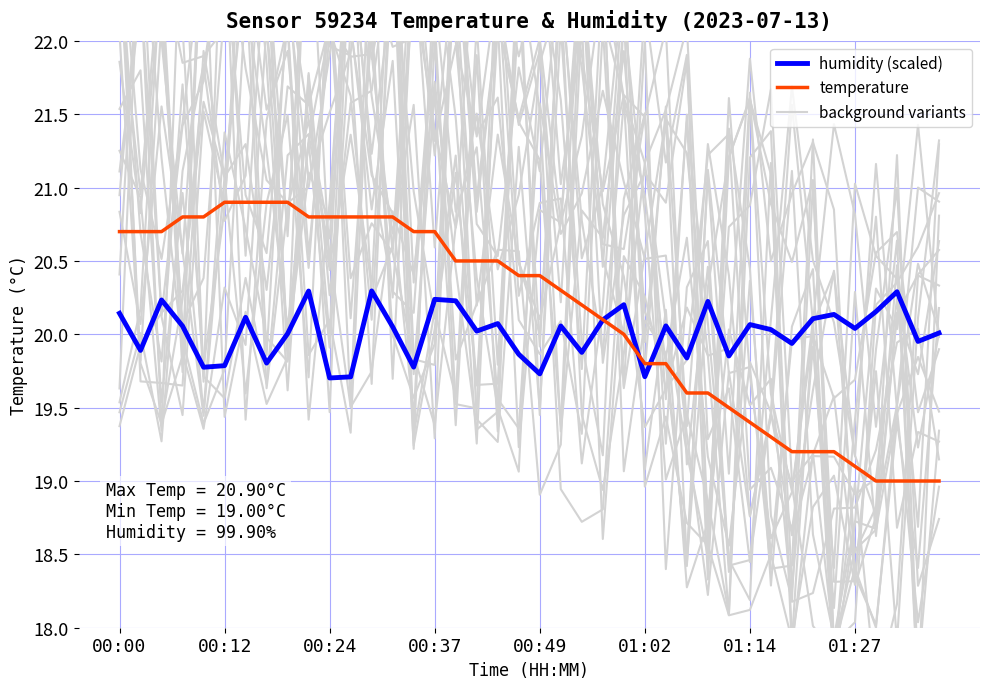

What is the label of the 8th point from the left?

01:27